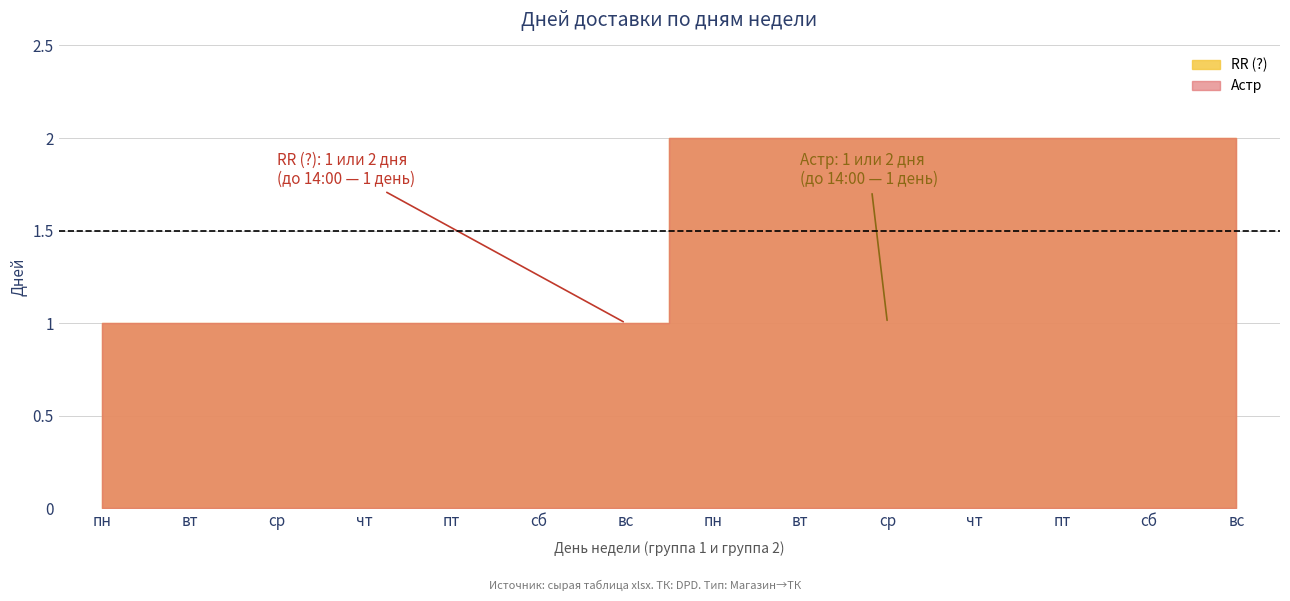

Reading right to left, transcribe all the data shown in this chart.

RR (?) - Дней: вс=2	сб=2	пт=2	чт=2	ср=2	вт=2	пн=2	вс=1	сб=1	пт=1	чт=1	ср=1	вт=1	пн=1
Астр - Дней: вс=2	сб=2	пт=2	чт=2	ср=2	вт=2	пн=2	вс=1	сб=1	пт=1	чт=1	ср=1	вт=1	пн=1